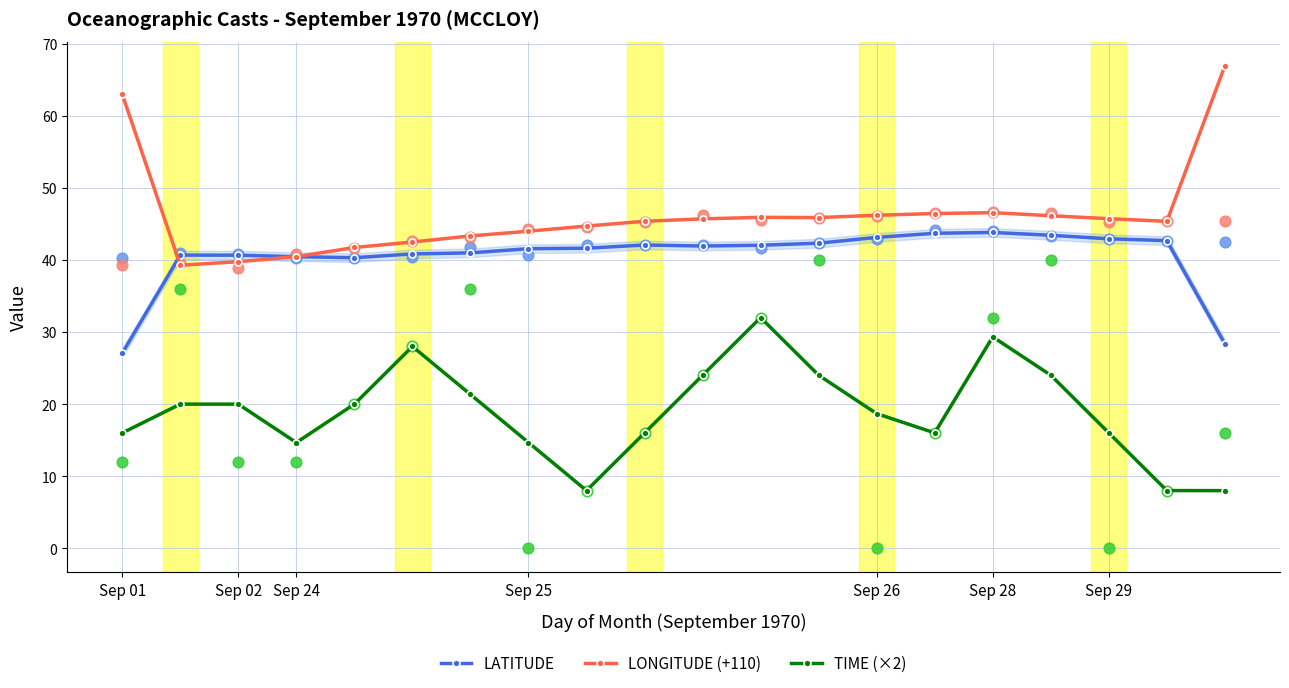

At which category is the sum across all series the highest?

11